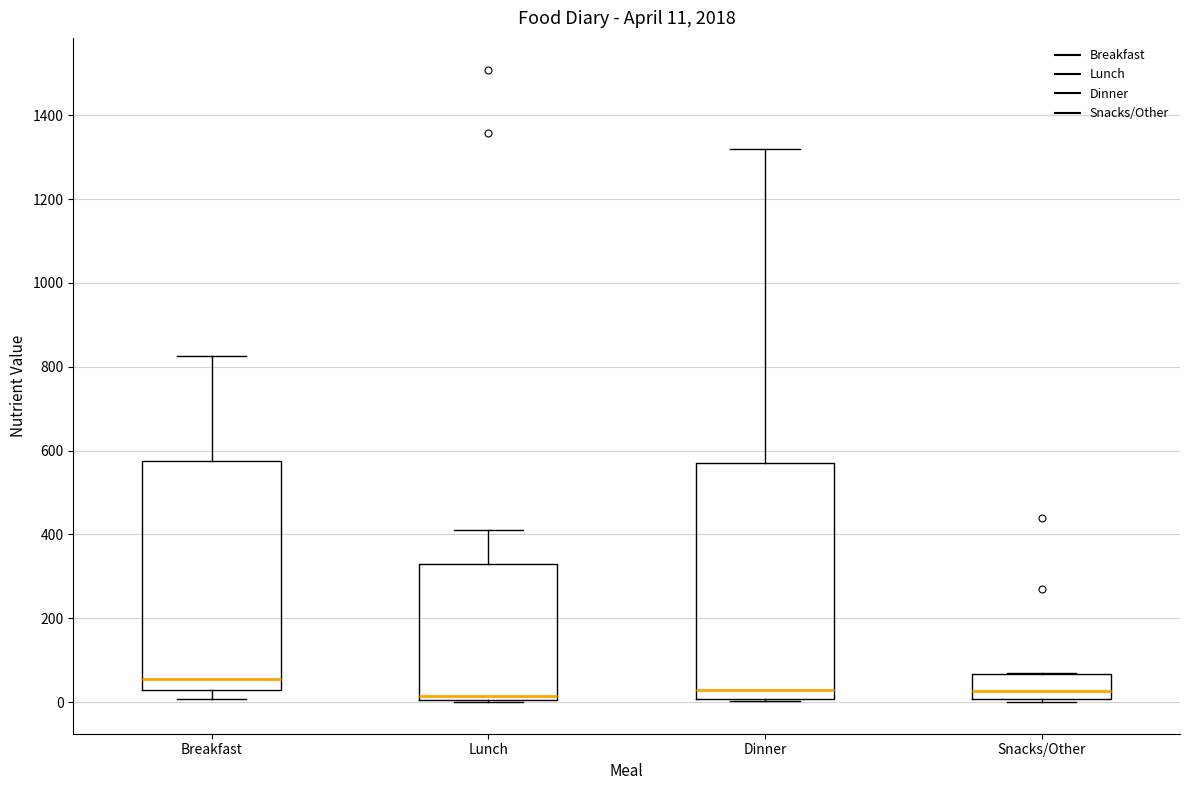

Which box's median line is the highest?

Breakfast